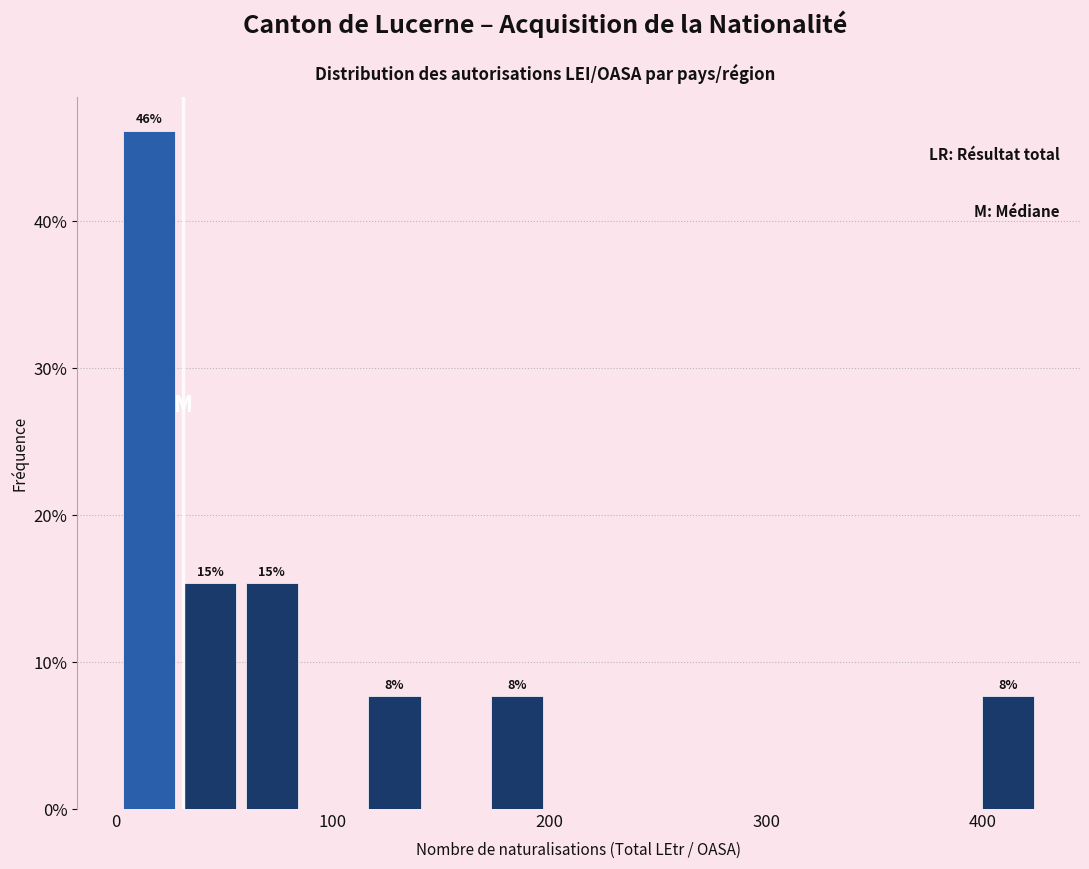

Around what value on the x-axis is the tallest bar? Give the approximate position of its centre, as read against the axis.

20